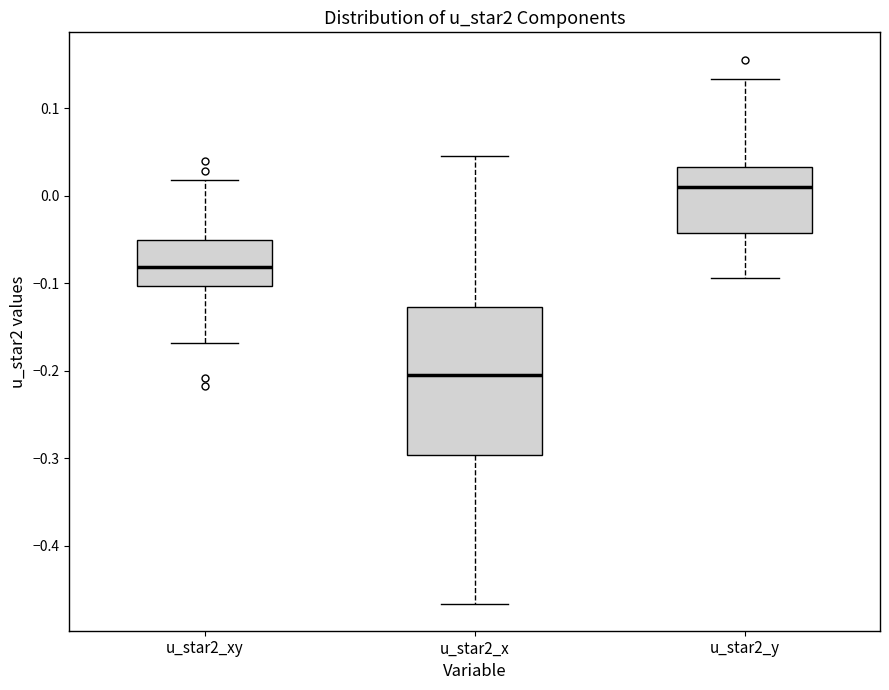

Comparing the boxes themselves (not the whiskers), which one is the tallest?

u_star2_x